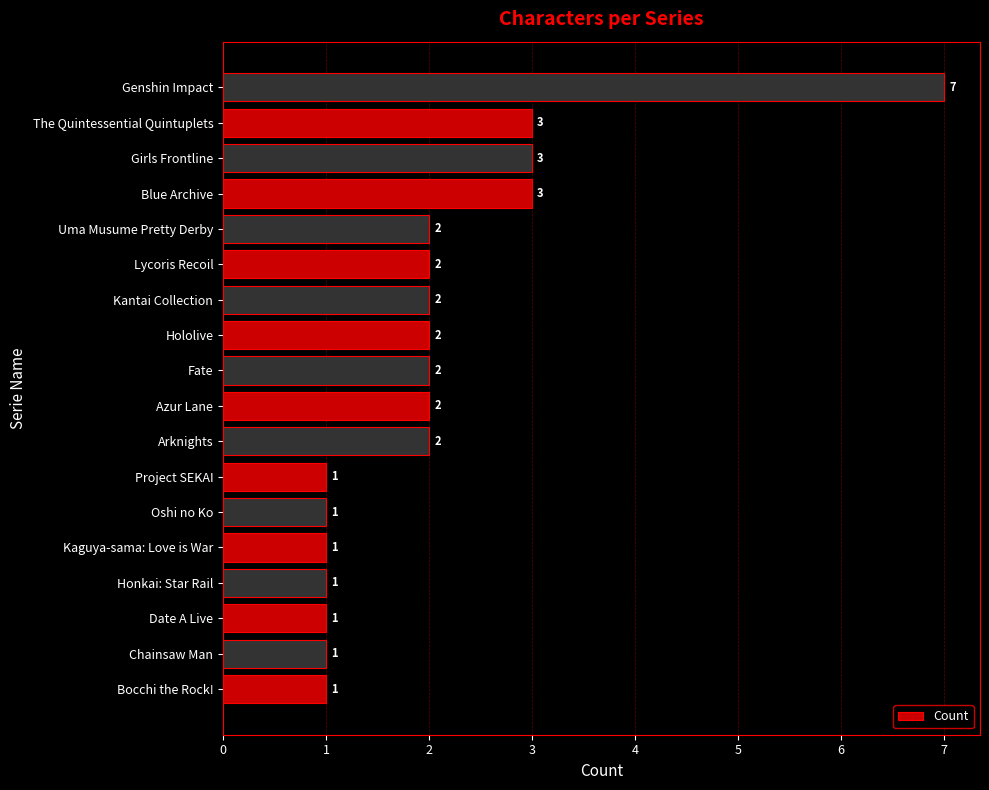

What is the ratio of the value at Arknights to the value at Genshin Impact?

0.3